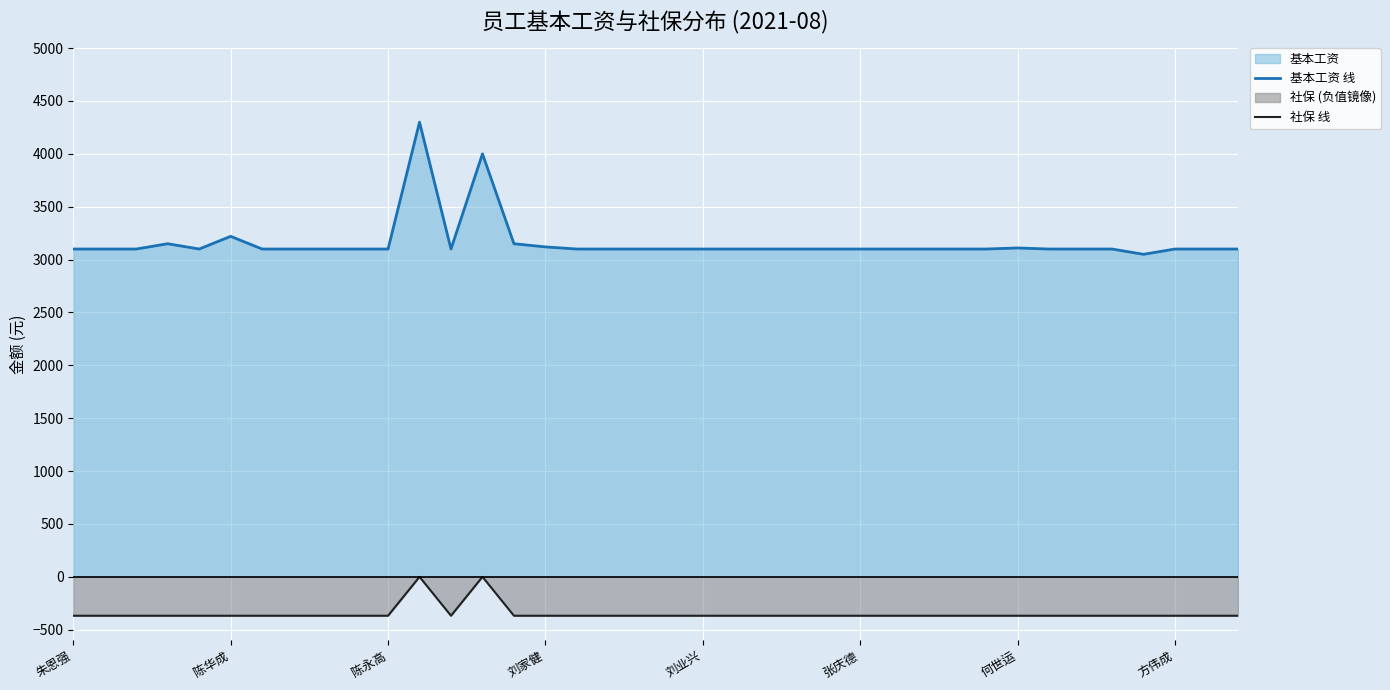

Is the value of 社保 线 at 34 greater than the value of 基本工资 线 at 28?

No